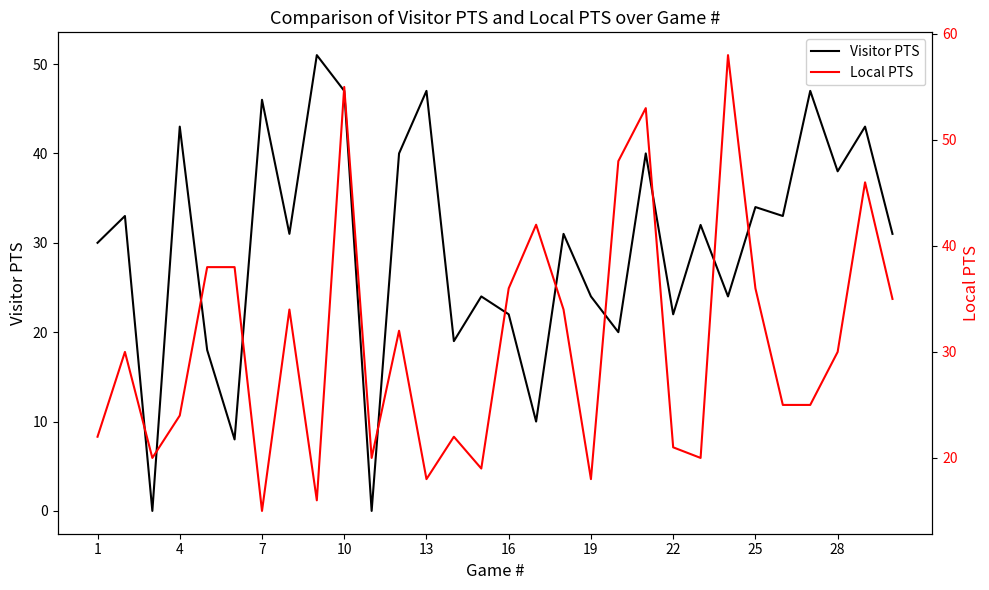

List the series in order of their peak value, lowest first.

Visitor PTS, Local PTS